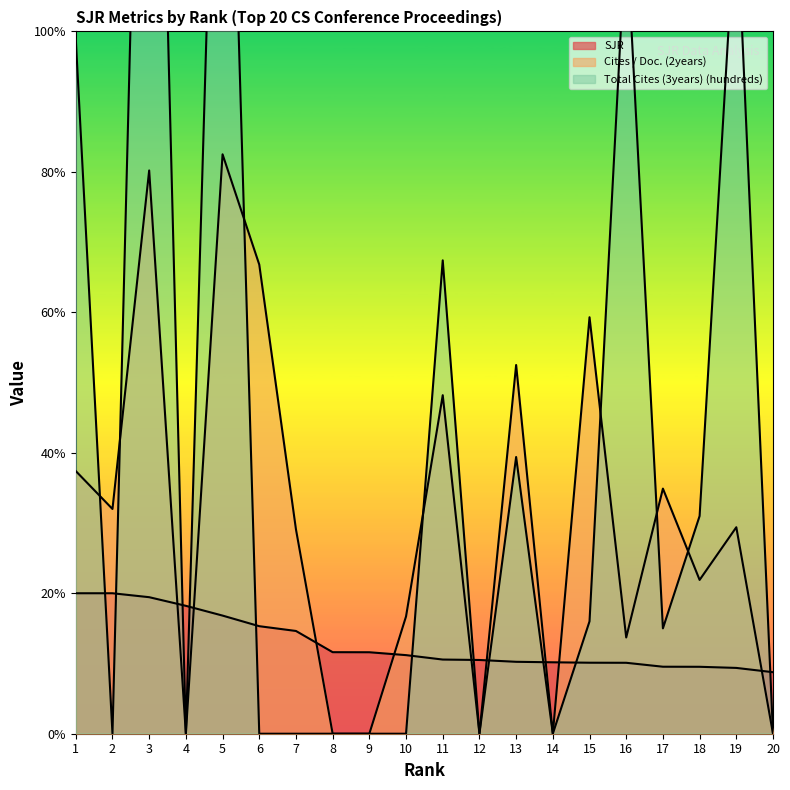

How many series are shown in this chart?

3